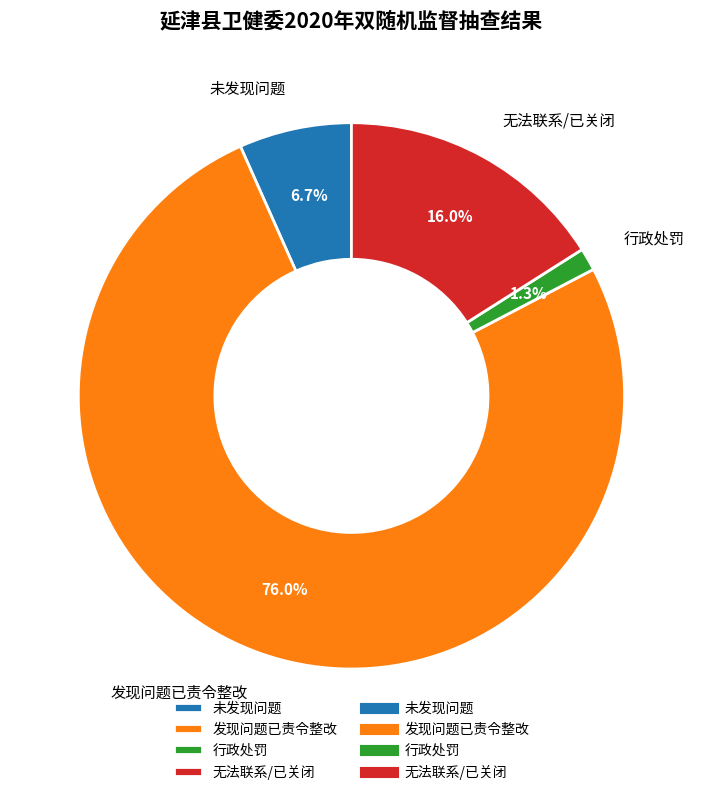

What percentage is the 行政处罚 slice, to the nearest percent?

1%